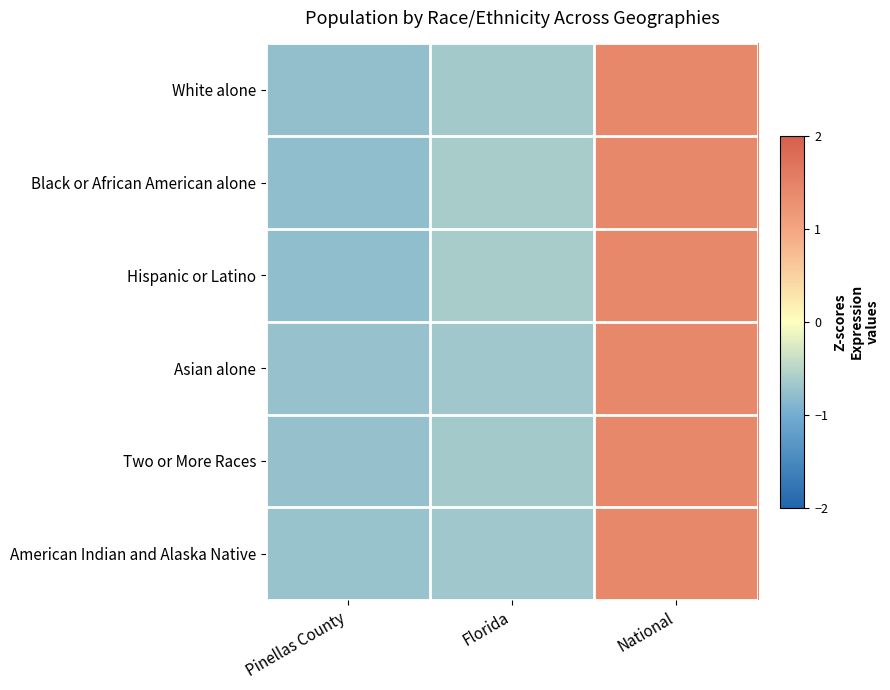

What is the difference between the highest and lowest values at Florida?

0.1